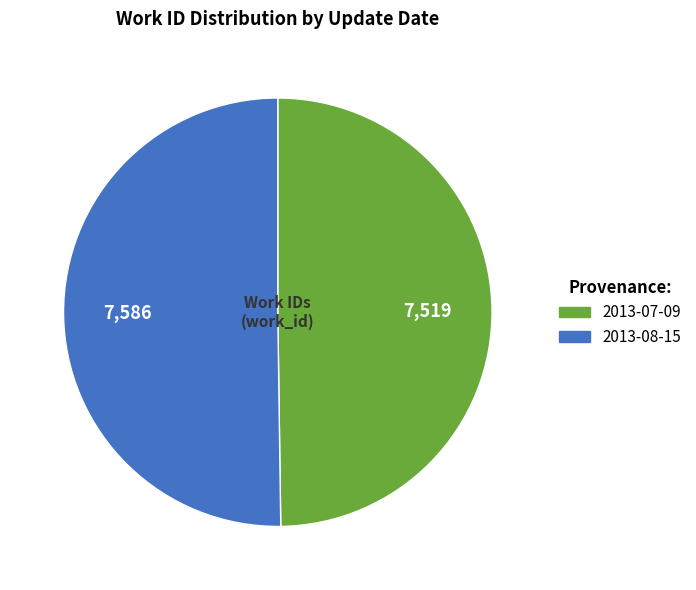

Do 2013-08-15 and 2013-07-09 together represent more than half of the pie?

Yes